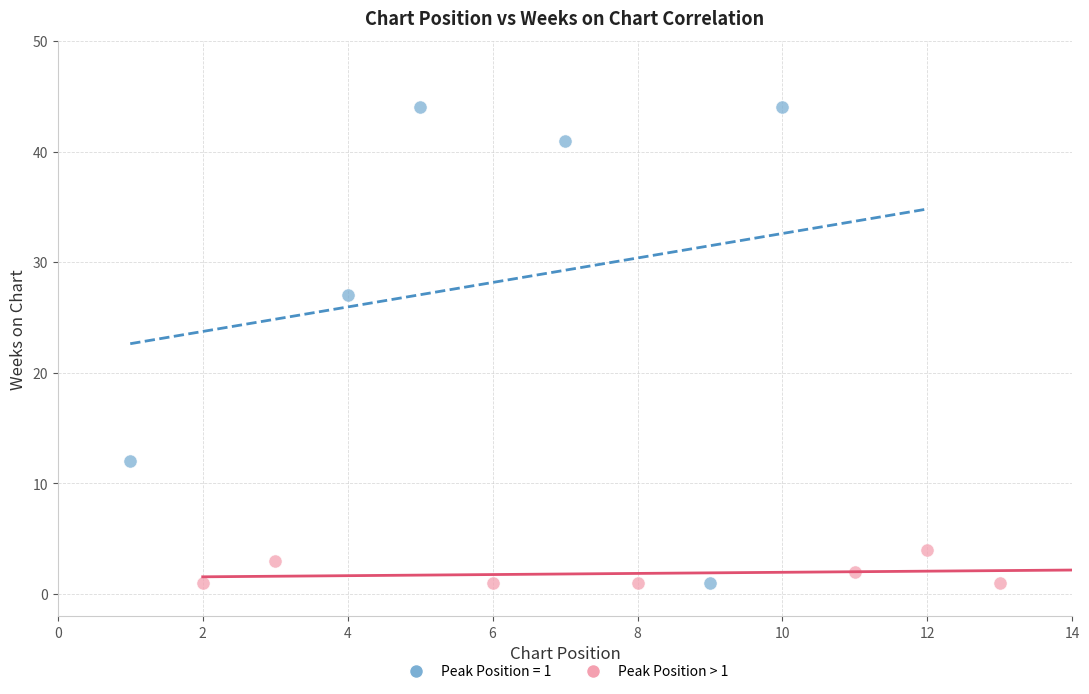

Which series contains the highest Y value?

Peak Position = 1